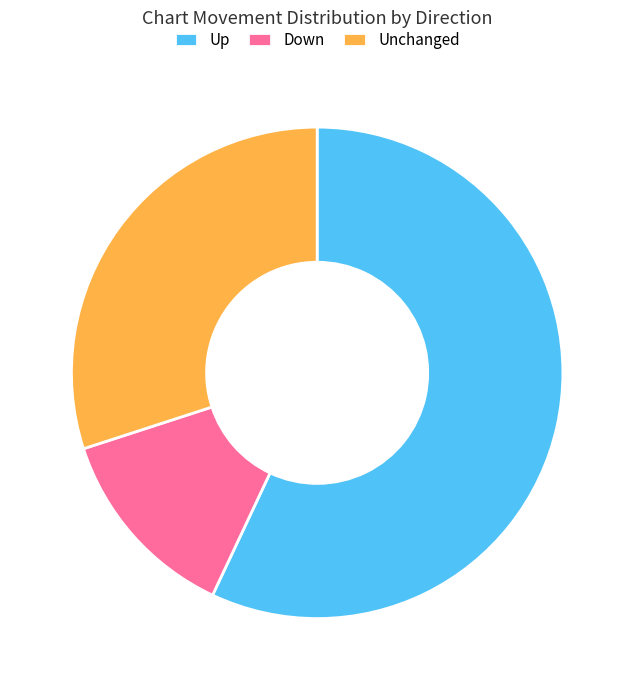

Which category has the biggest portion of the pie?

Up